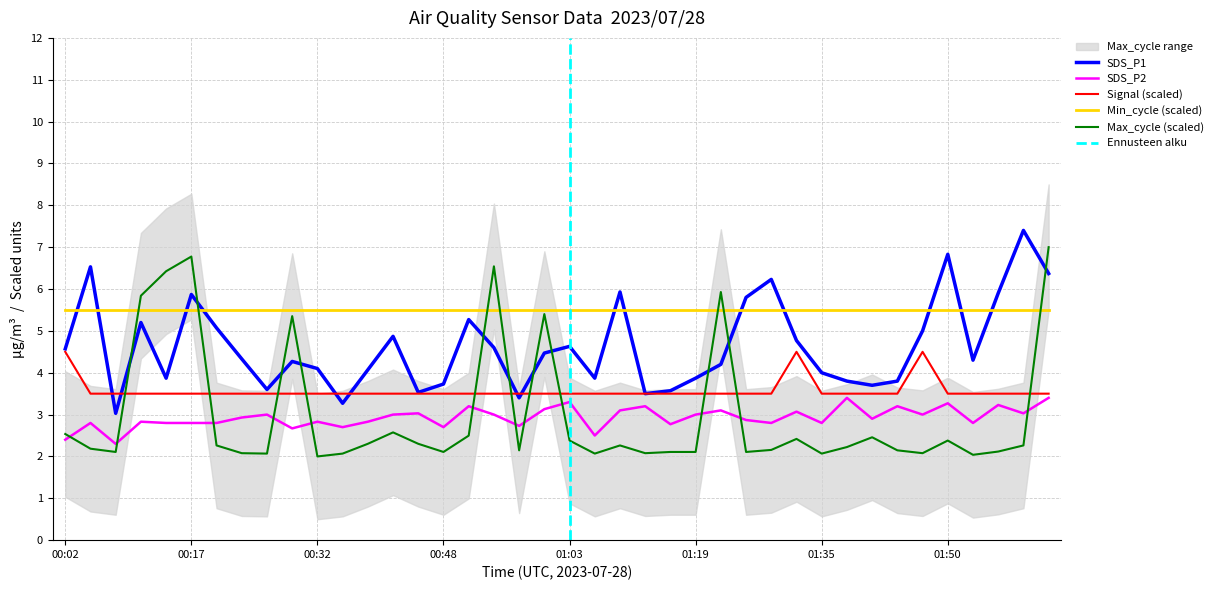

The Max_cycle series shows 2.0 at 00:32. True or false?

True